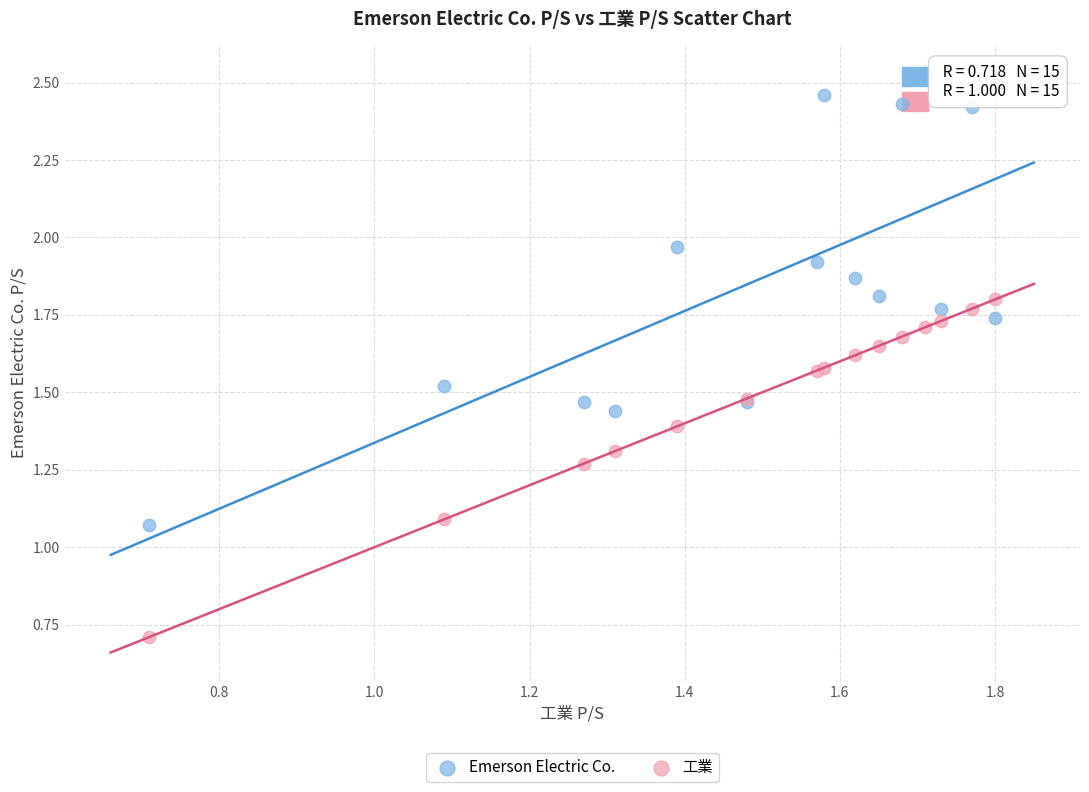

Which series reaches the maximum Y coordinate?

Emerson Electric Co.